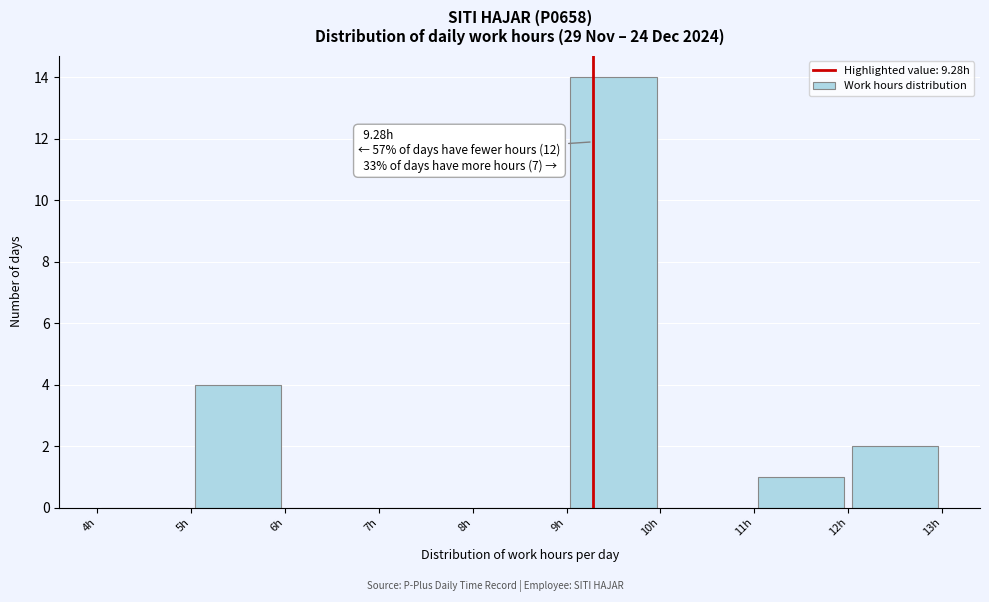

Which range on the x-axis has the tallest bar?

9 to 10